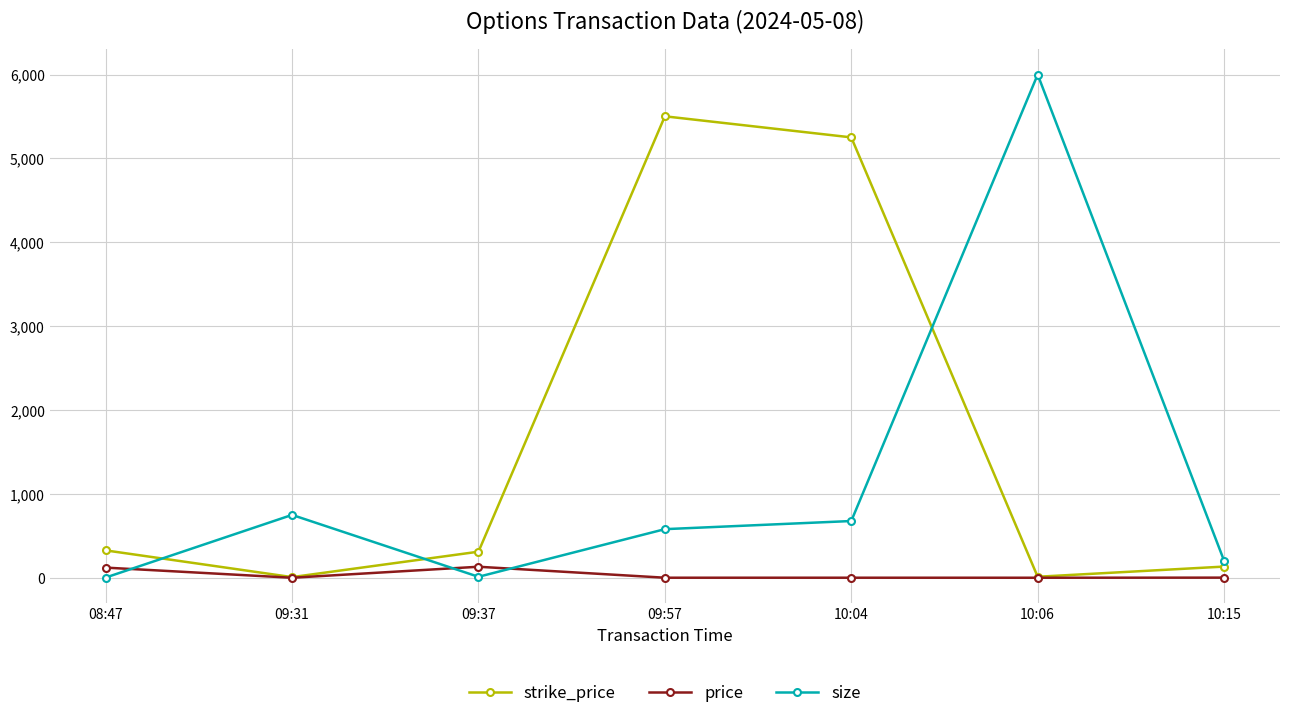

Where does the size series first go above 580?

09:31